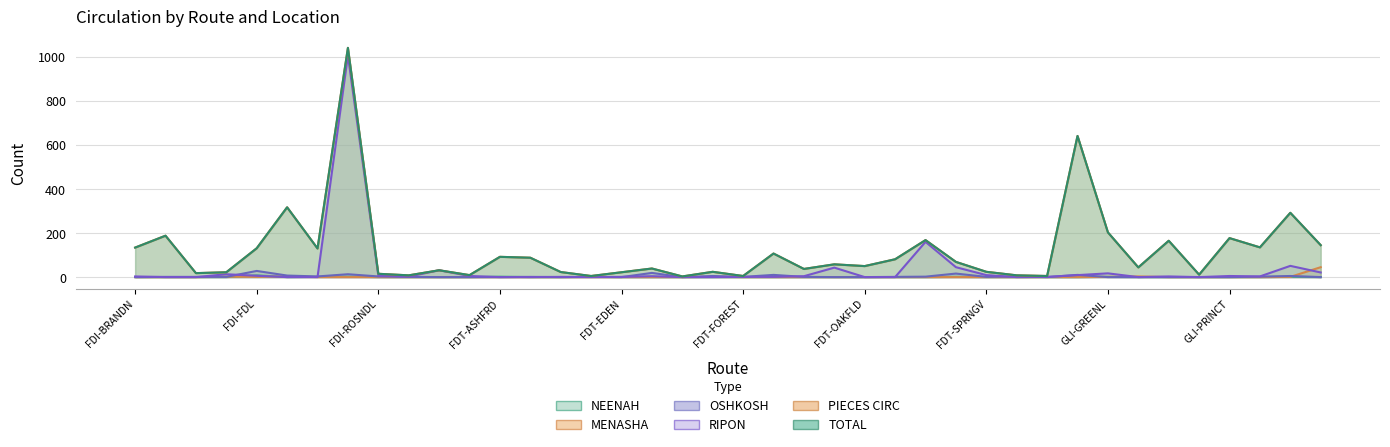

True or false: PIECES CIRC and OSHKOSH cross at least once.

False